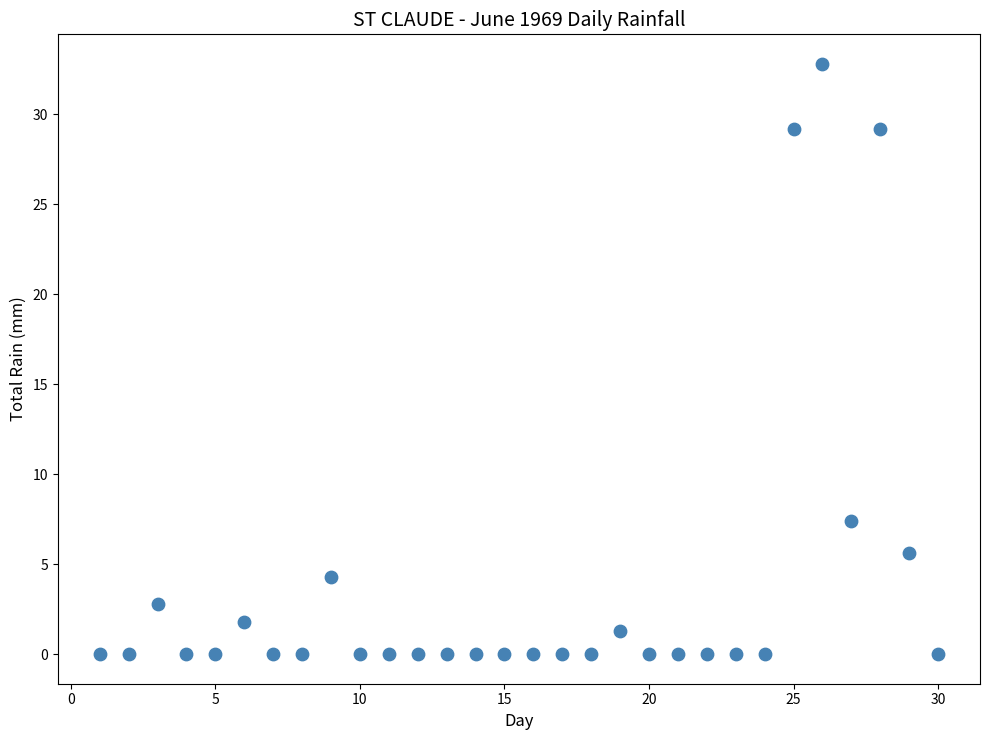

What Y value in the scatter plot is closest to 16?

7.4